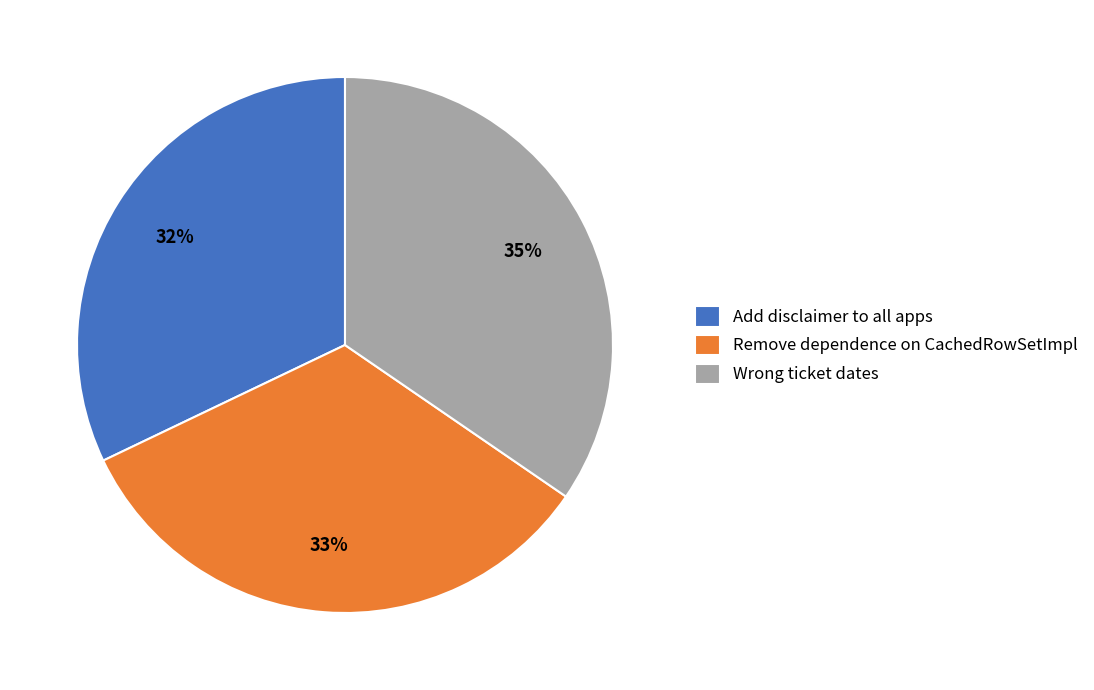

Do Remove dependence on CachedRowSetImpl and Wrong ticket dates together represent more than half of the pie?

Yes